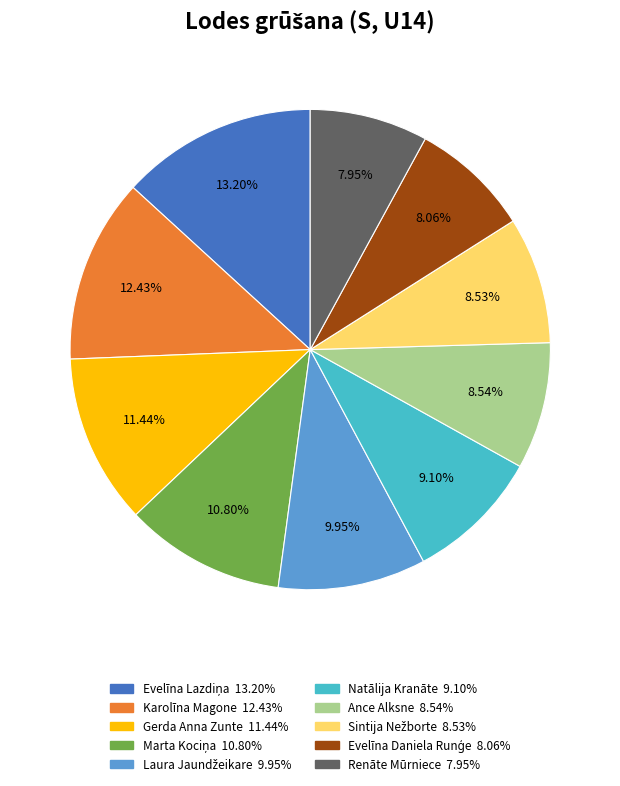

To the nearest percent, what is the difference between the Karolīna Magone and Gerda Anna Zunte slice percentages?

1%